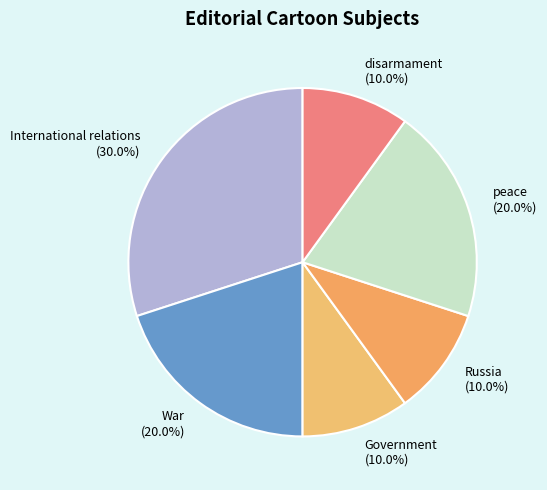

What percentage is the disarmament slice, to the nearest percent?

10%